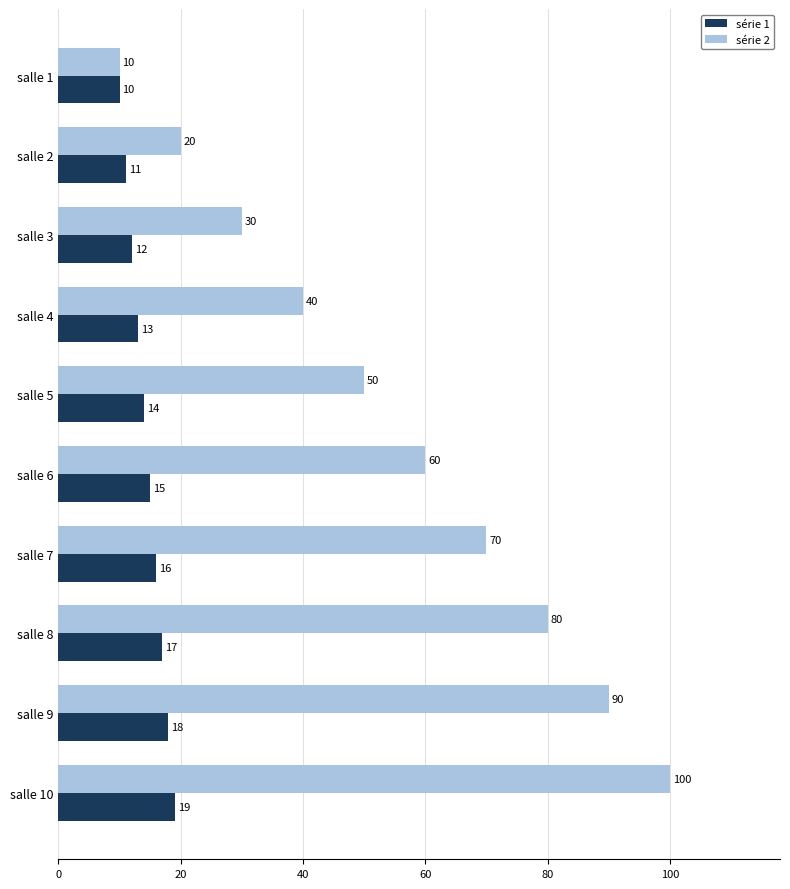

Where is série 2 nearest to the value 55?

salle 5